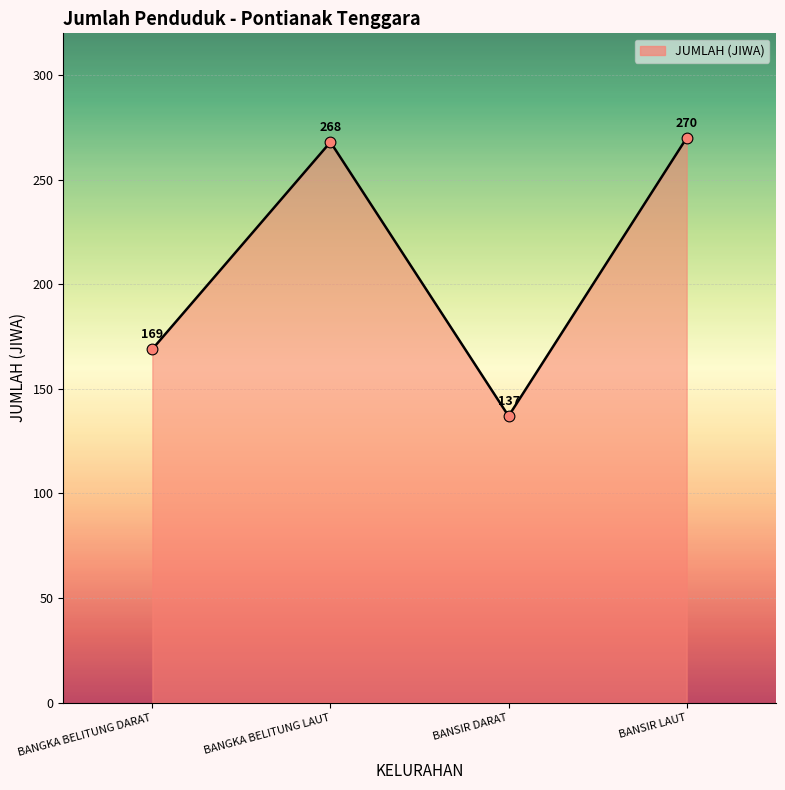

Approximately how many times larger is the value at BANSIR LAUT compared to BANGKA BELITUNG LAUT?

1.0